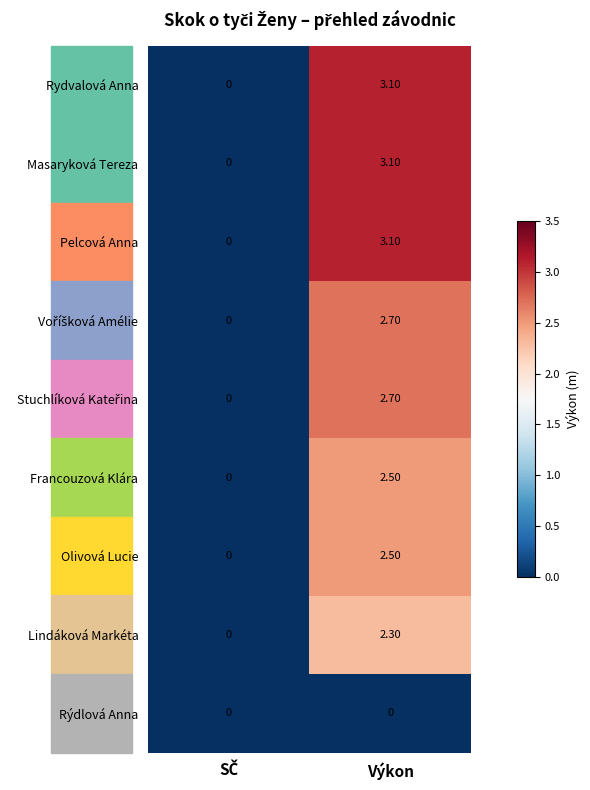

At which category is the sum across all series the highest?

Výkon